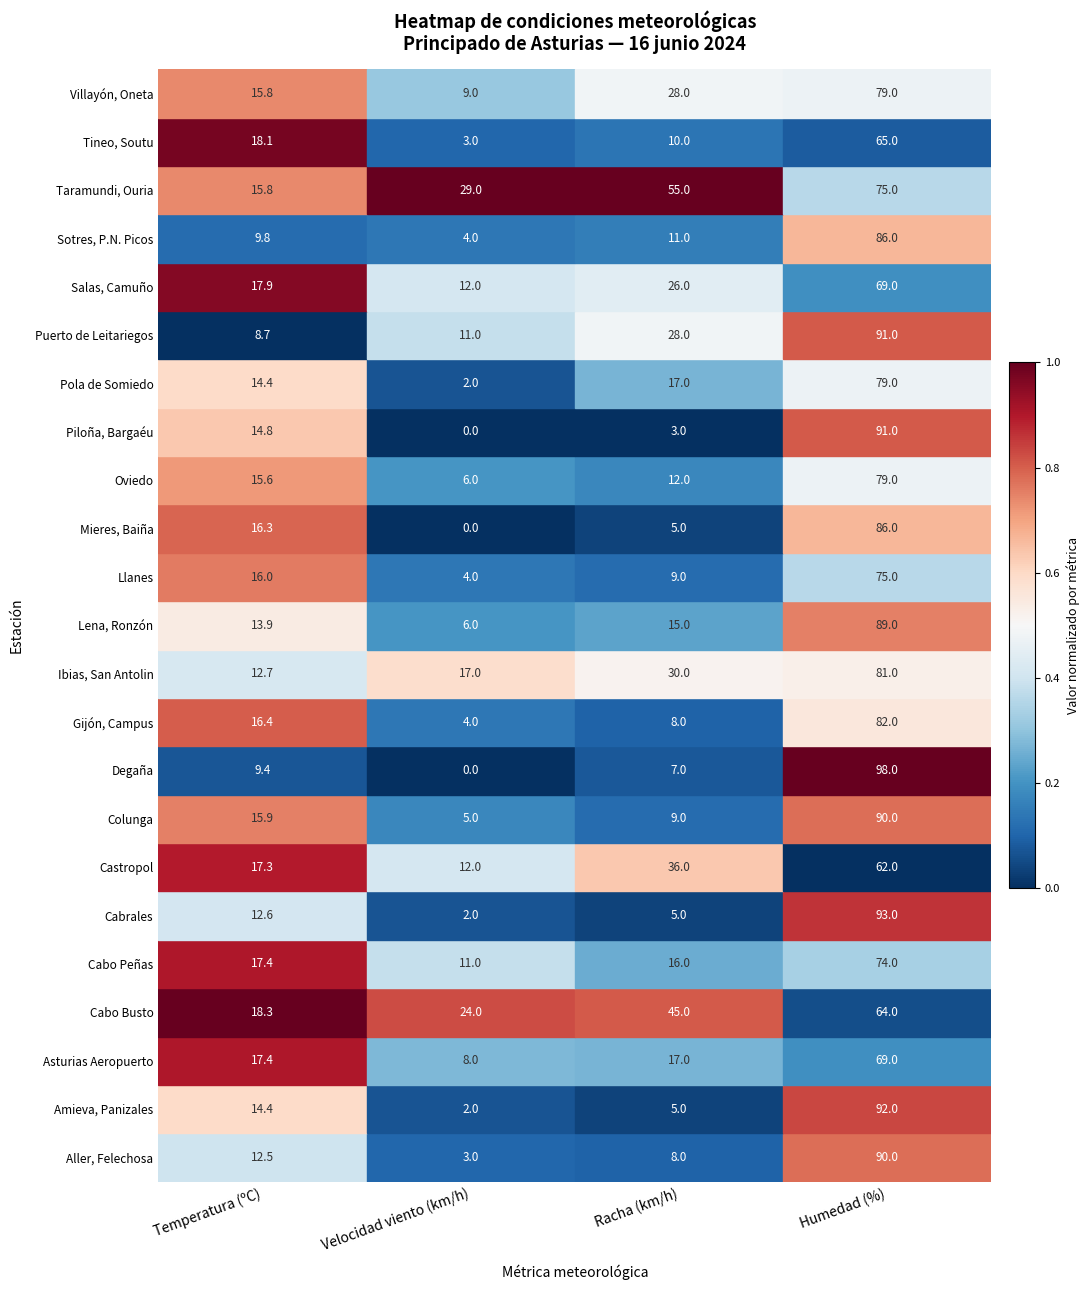

What value does the Tineo, Soutu series have at Velocidad viento (km/h)?

3.0